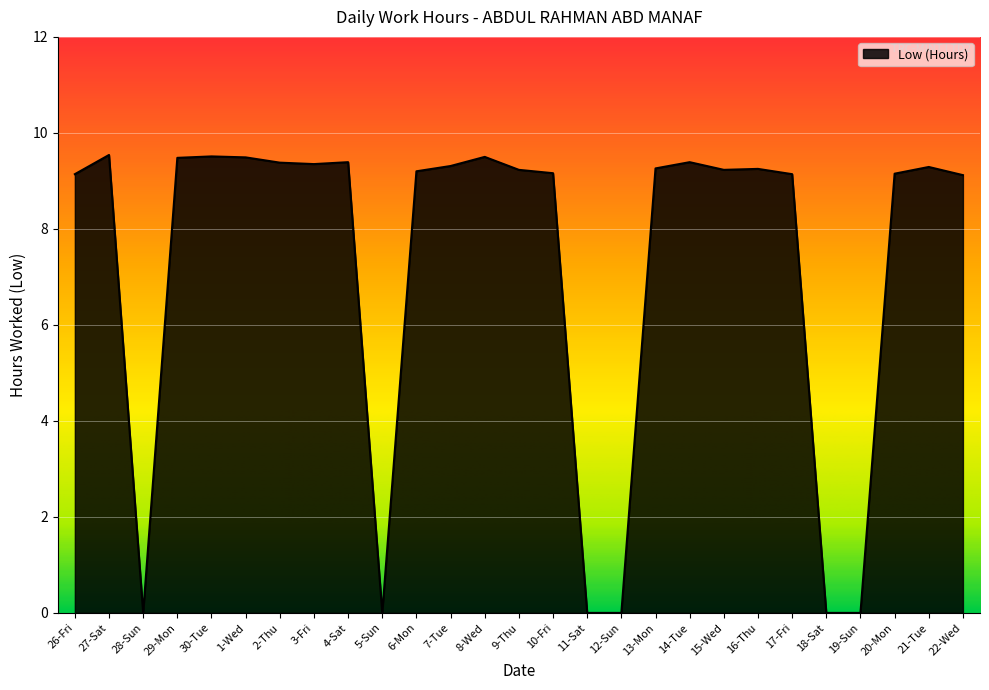

What is the sum of all values?

195.5